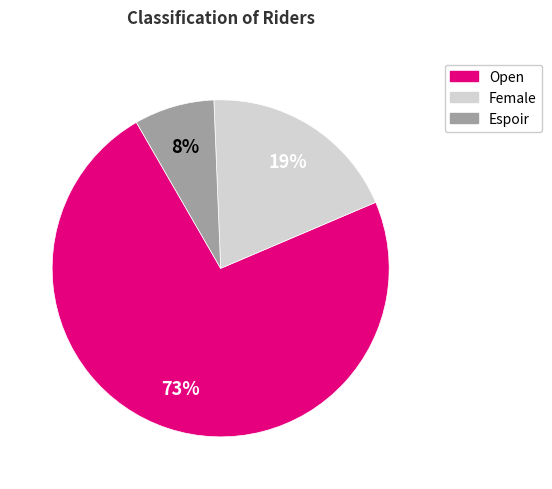

True or false: Espoir accounts for 8% of the total.

True